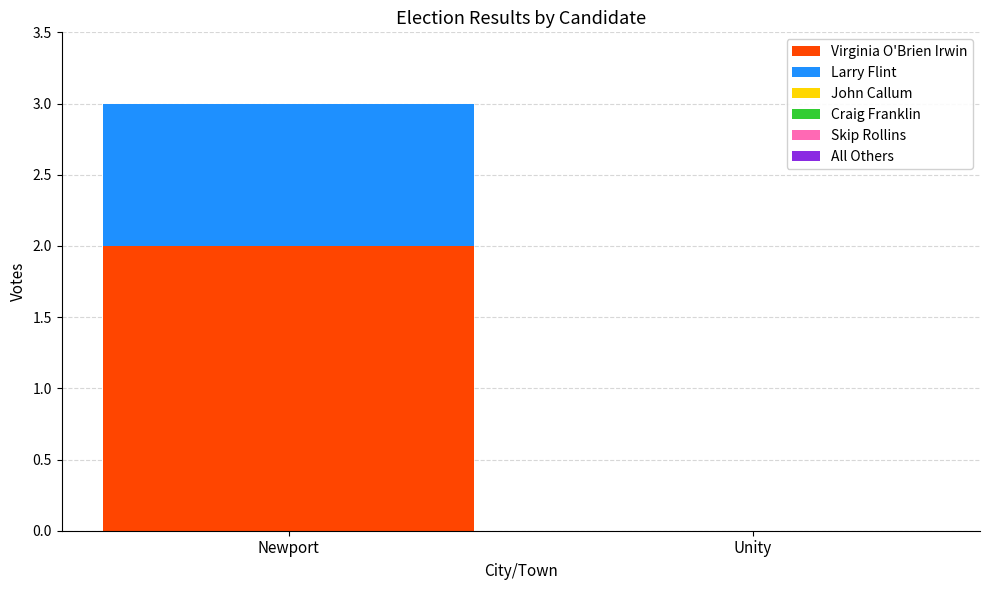

The value of Virginia O'Brien Irwin at Unity is 0. True or false?

True